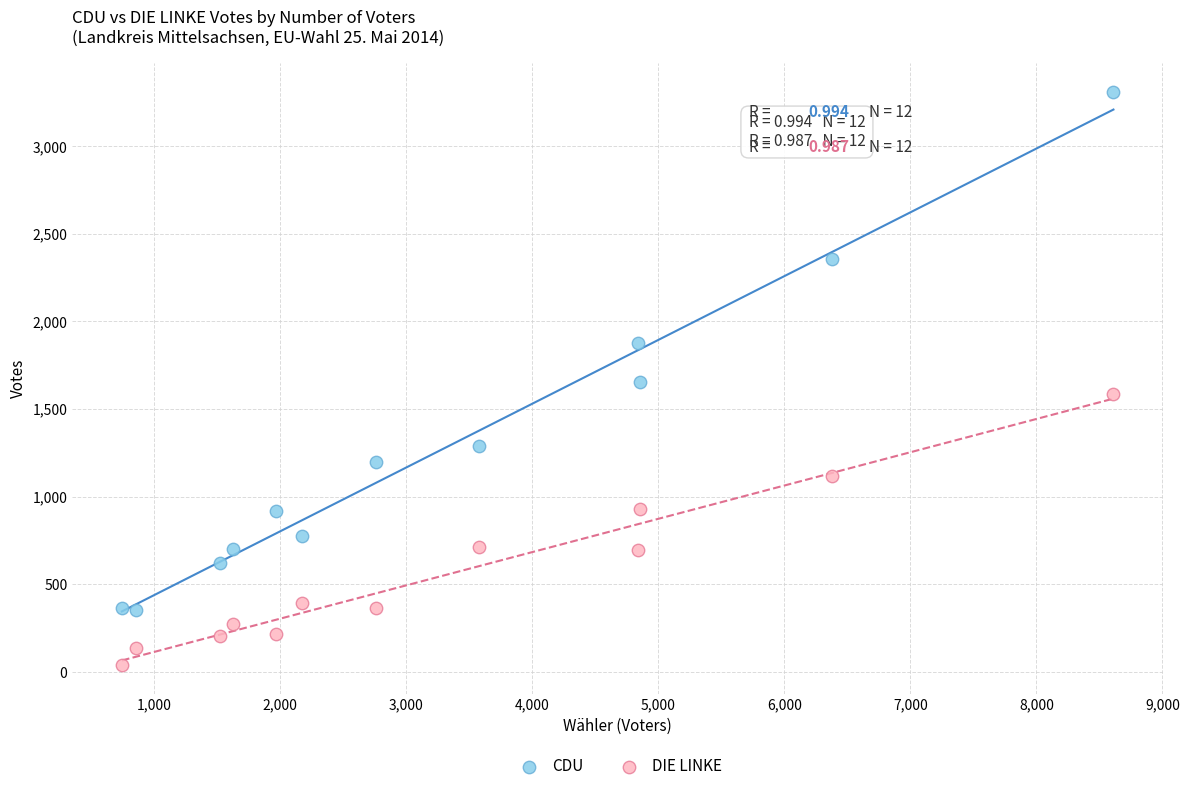

Which series reaches the minimum Y coordinate?

DIE LINKE